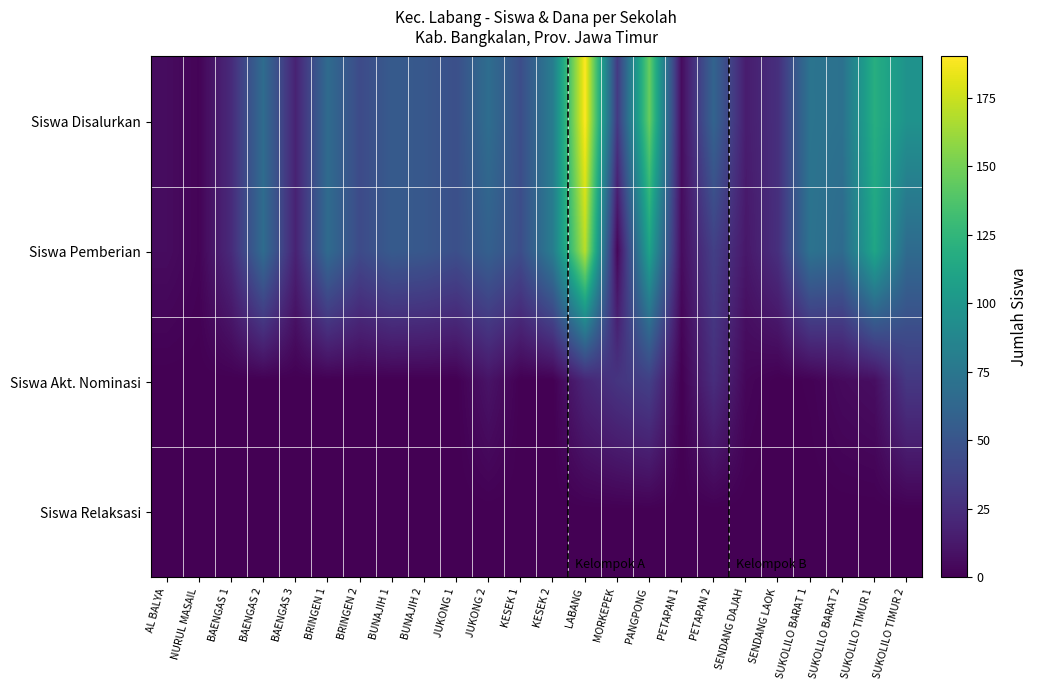

Which series changed the most between BAENGAS 1 and LABANG?

Siswa Disalurkan